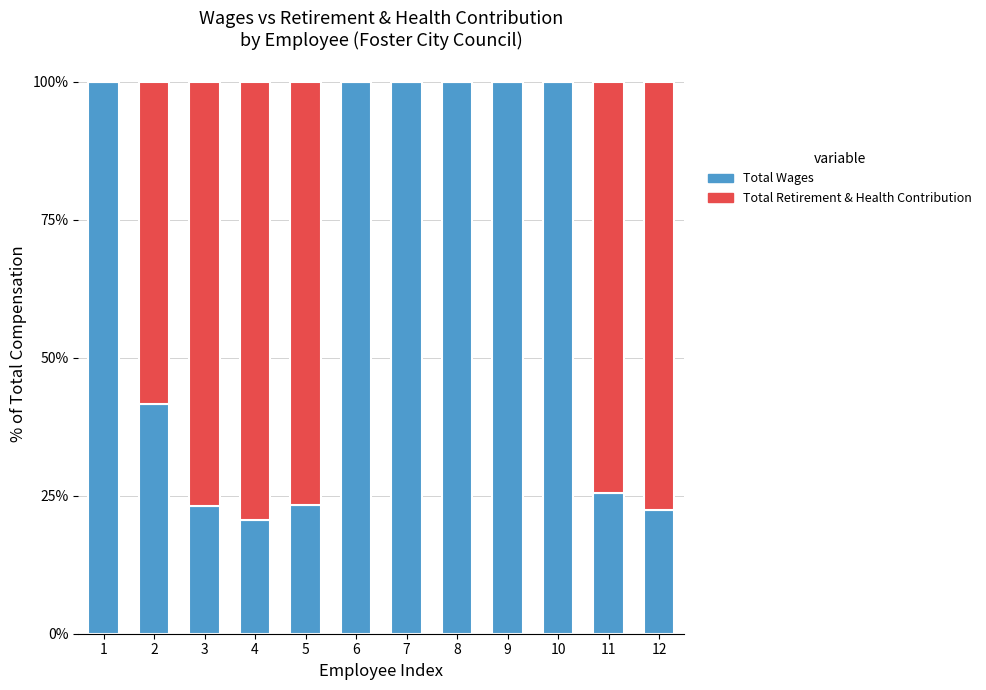

Count the number of data series in this chart.

2